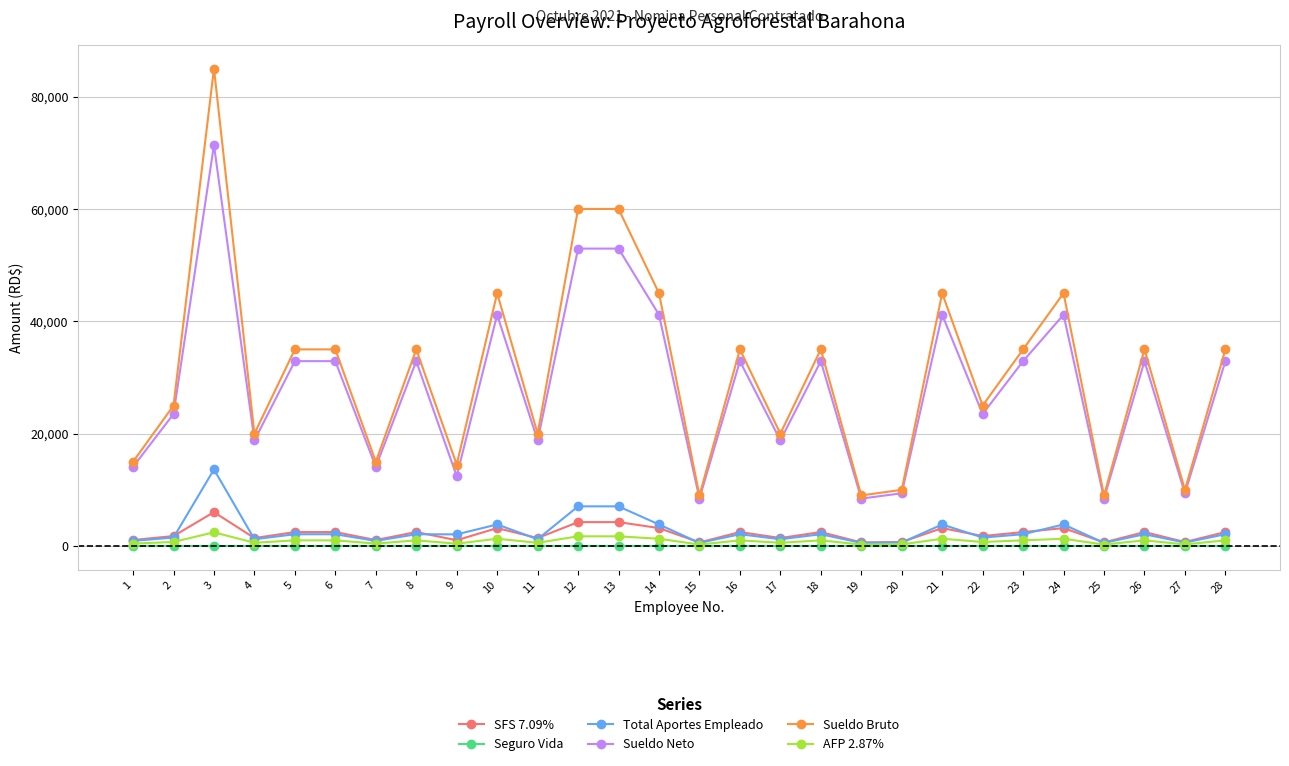

What is the lowest value of the AFP 2.87% series?

258.3